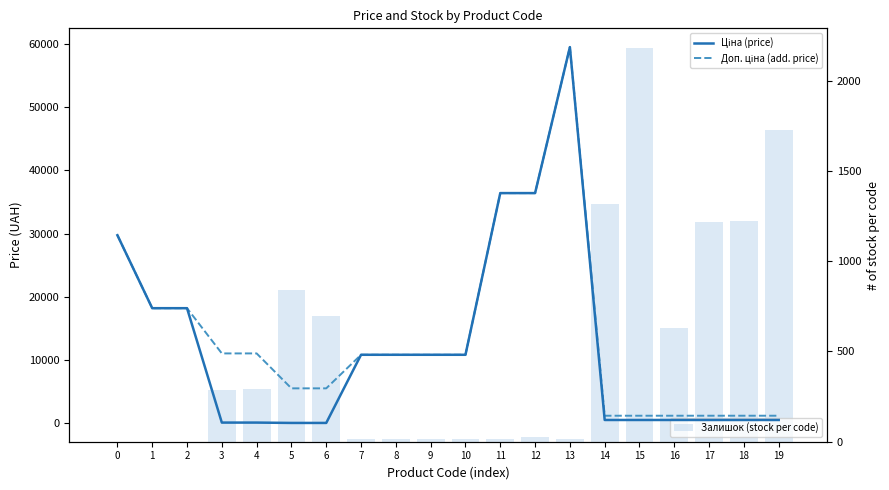

What is the difference between the Доп. ціна (add. price) values at 14 and 11?

35227.1